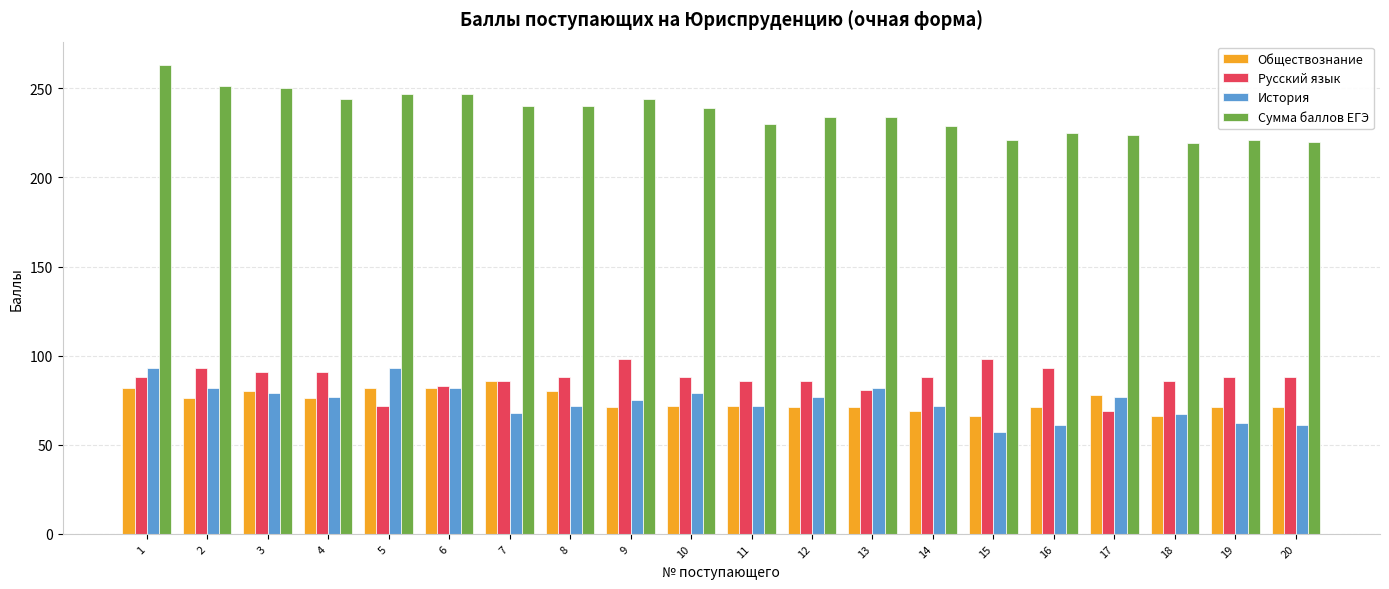

At 10, list the series in order from smallest to largest.

Обществознание, История, Русский язык, Сумма баллов ЕГЭ